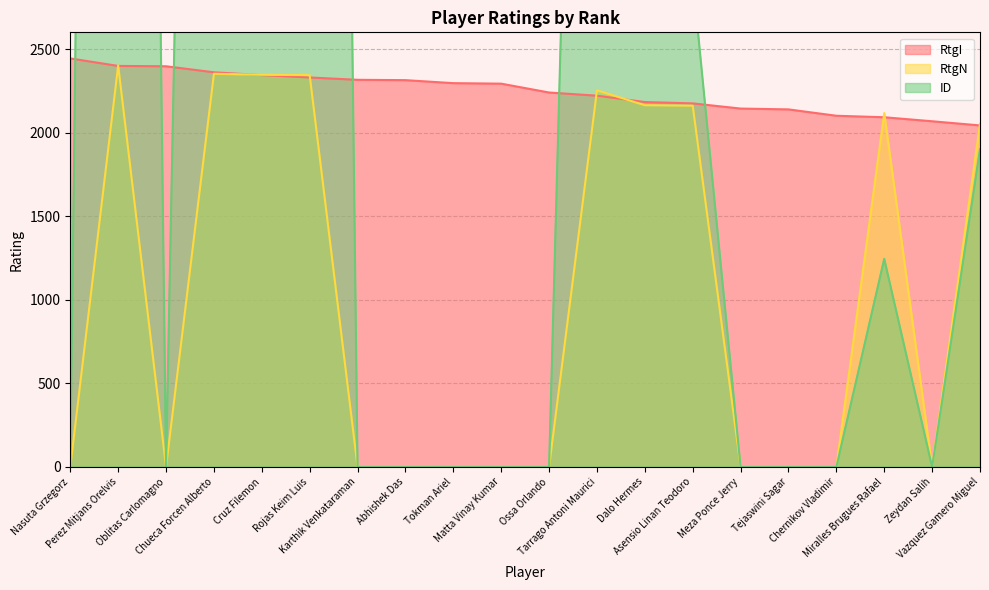

Which series has the largest total across all categories?

ID